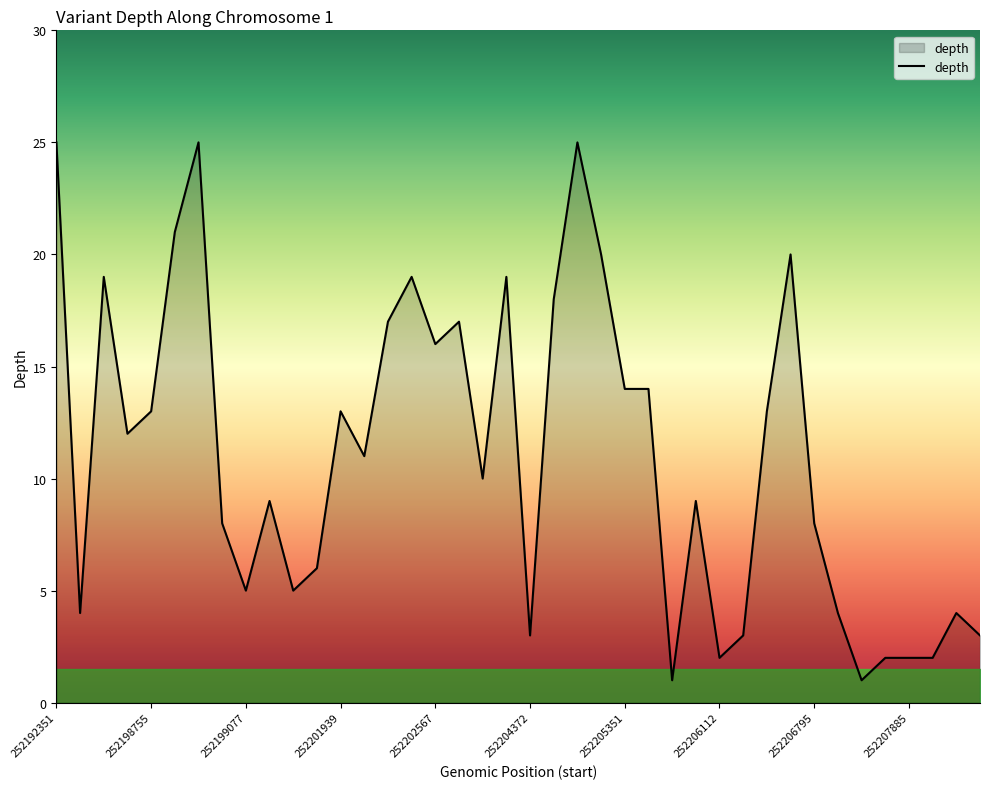

What is the maximum value shown in the chart?

25